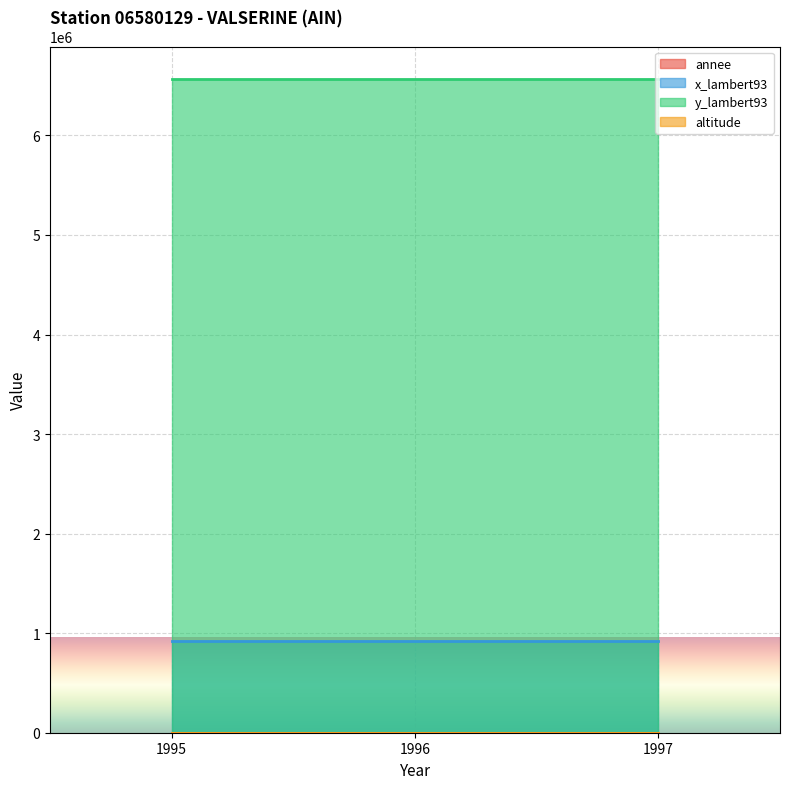

At how many categories does at least one series exceed 1785767?

3